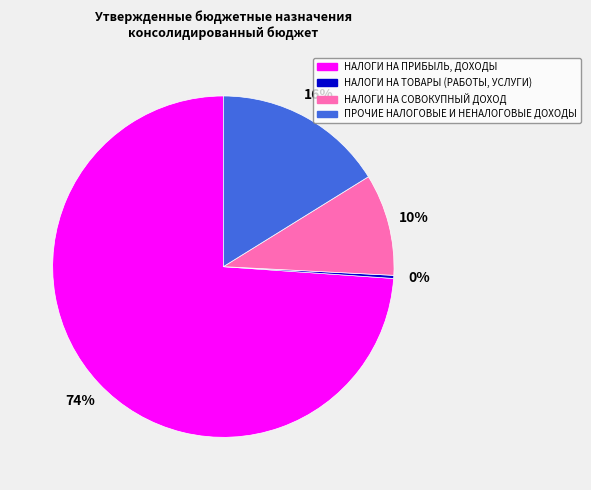

Between ПРОЧИЕ НАЛОГОВЫЕ И НЕНАЛОГОВЫЕ ДОХОДЫ and НАЛОГИ НА ТОВАРЫ (РАБОТЫ, УСЛУГИ), which is larger?

ПРОЧИЕ НАЛОГОВЫЕ И НЕНАЛОГОВЫЕ ДОХОДЫ